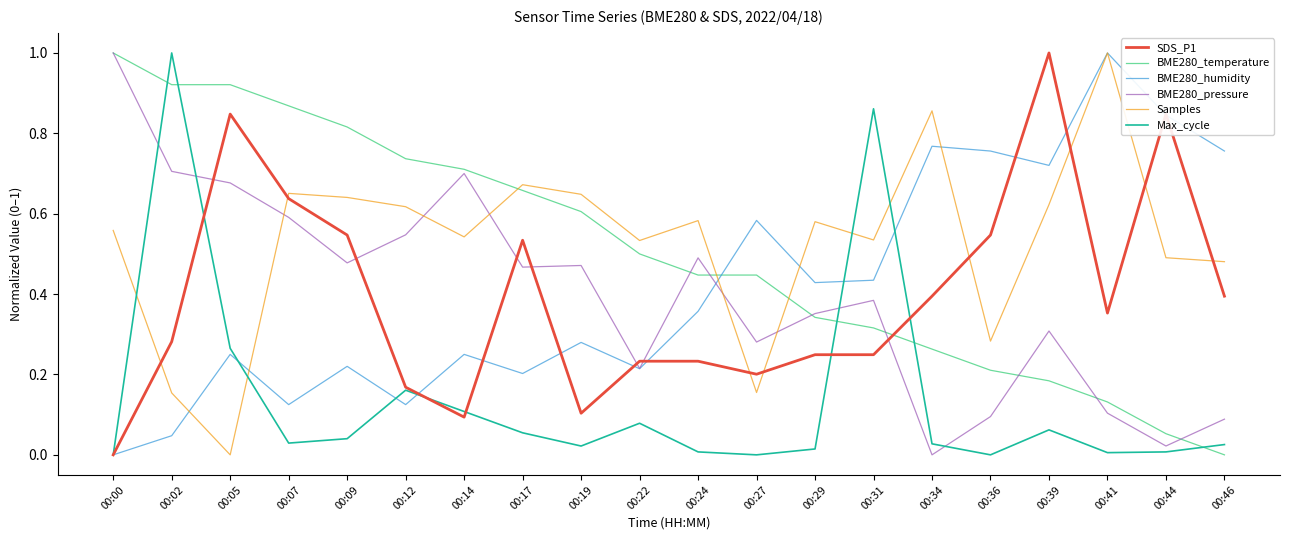

Does the chart have visible grid lines?

No